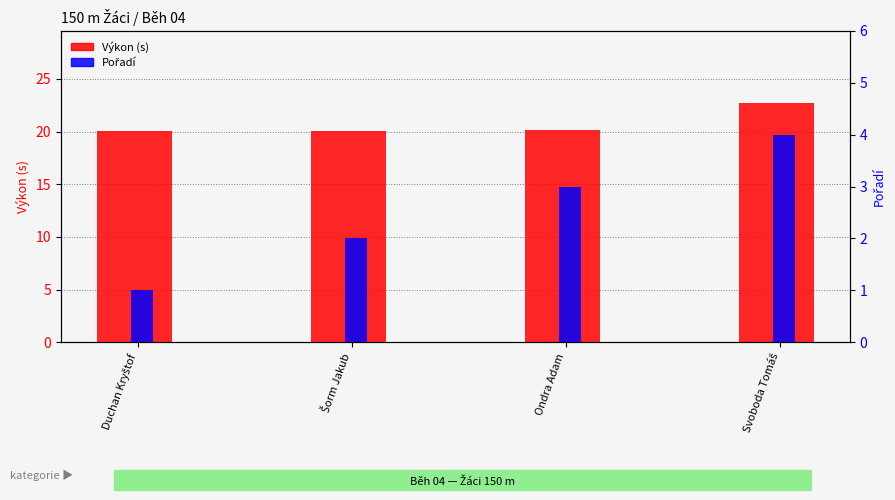

What is the minimum value shown in the chart?

1.0